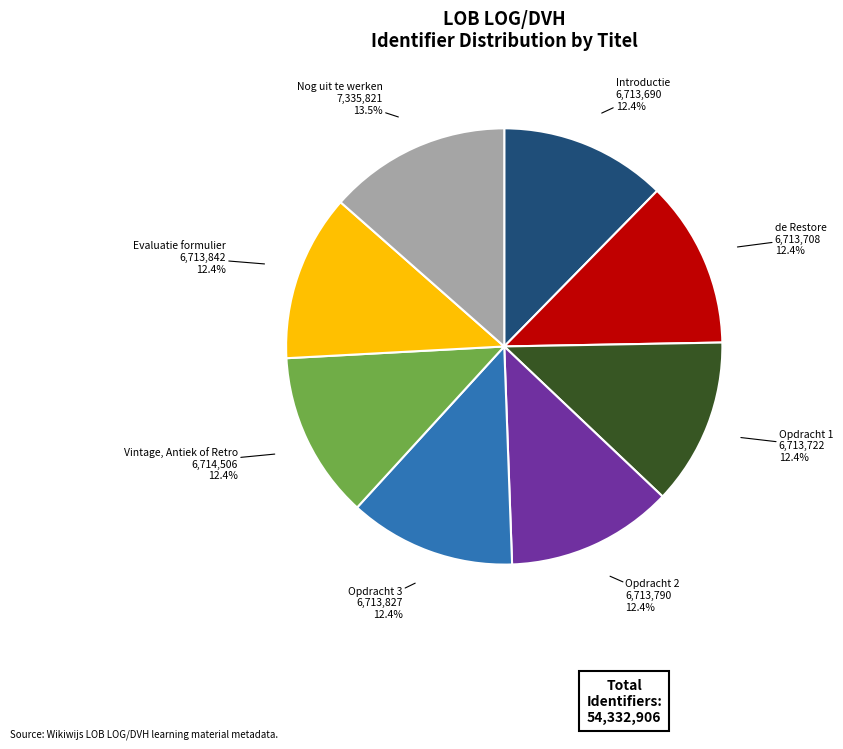

How much of the chart is everything except Nog uit te werken?

86.5%